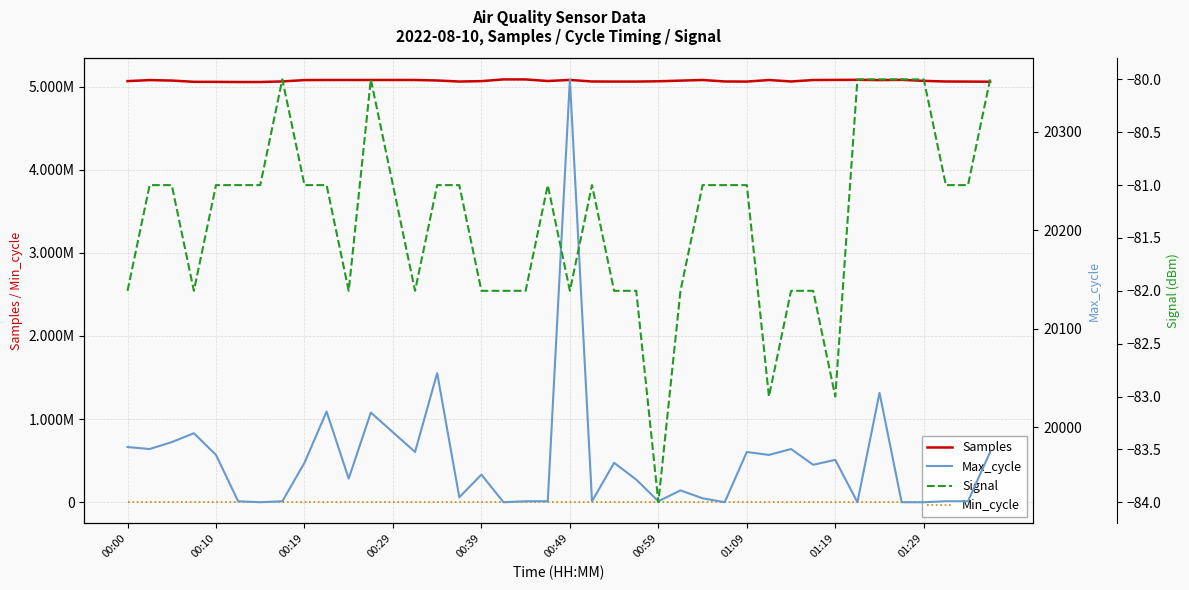

What is the minimum value shown in the chart?

-84